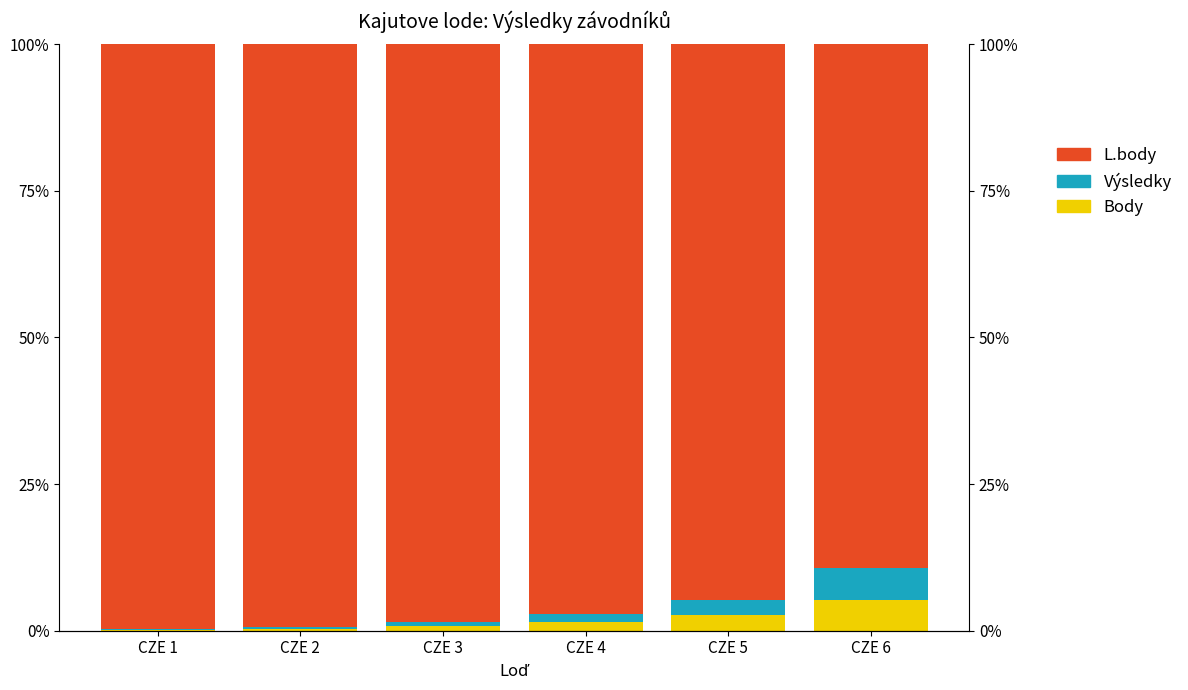

Which category has the lowest value in the Body series?

CZE 1